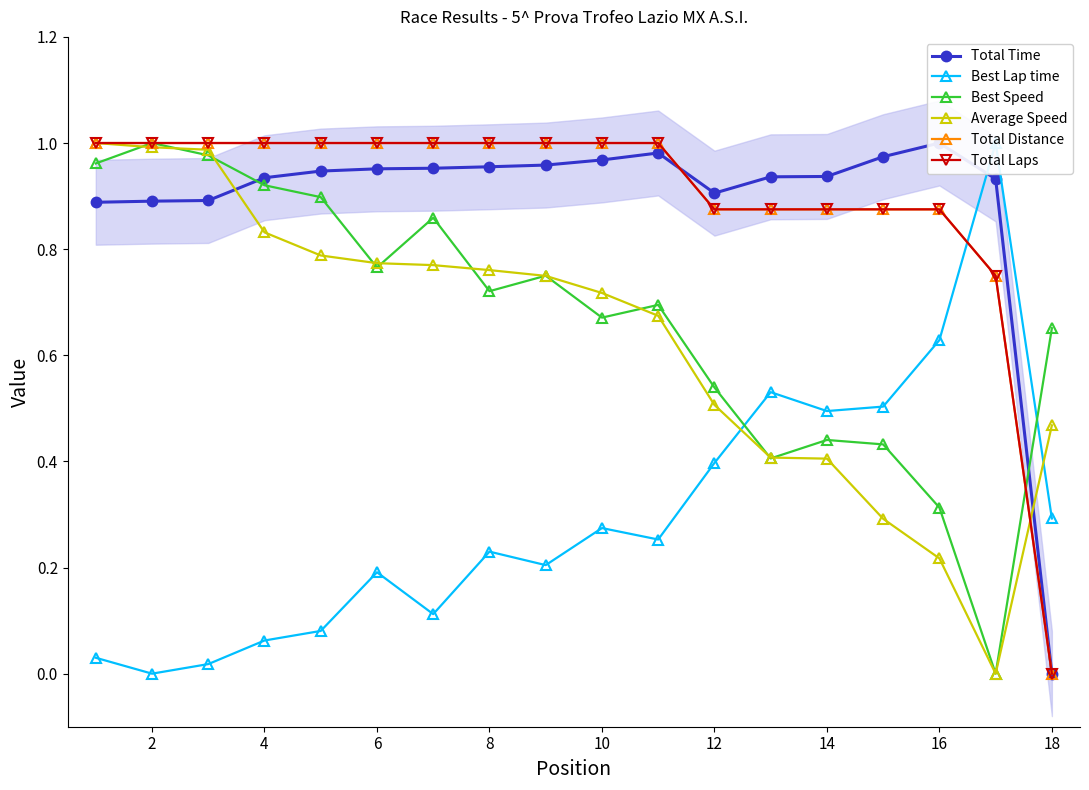

How many Total Laps values are between 0 and 1?

18